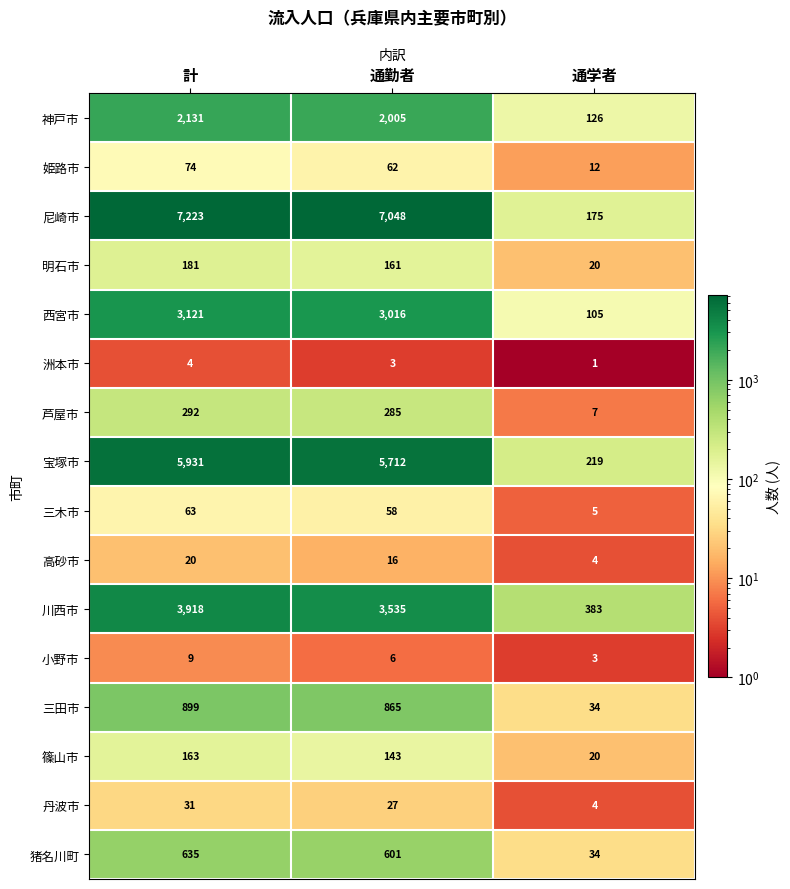

What is the spread (max minus min) of values at 計?

7219